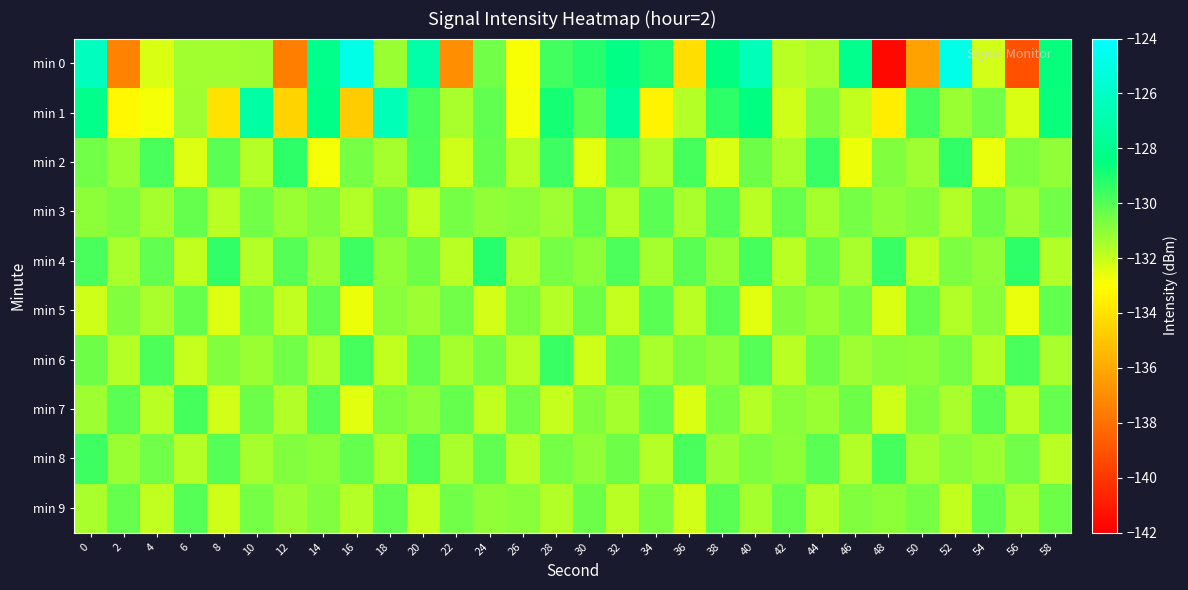

Which series has the widest spread of values?

min 0